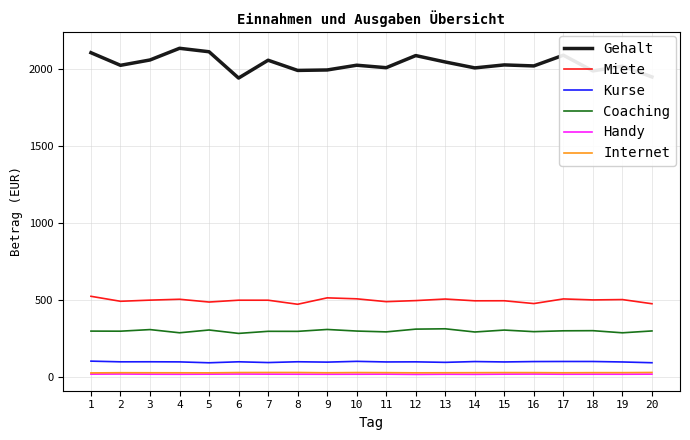

True or false: Gehalt and Miete cross at least once.

False